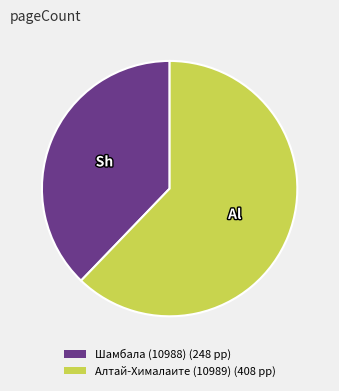

Which category has the smallest portion of the pie?

Шамбала (10988)